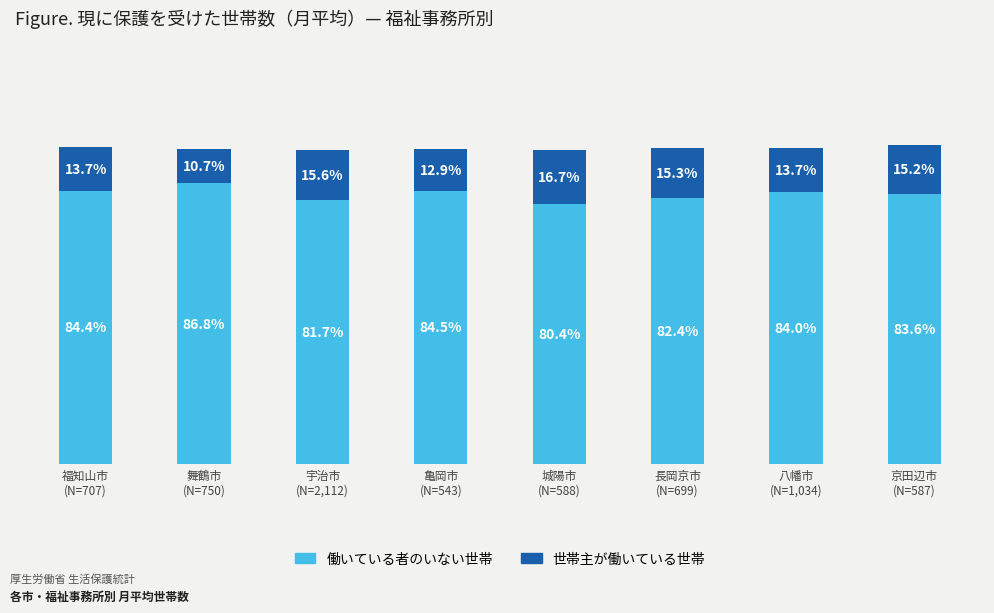

Are the bars horizontal?

No